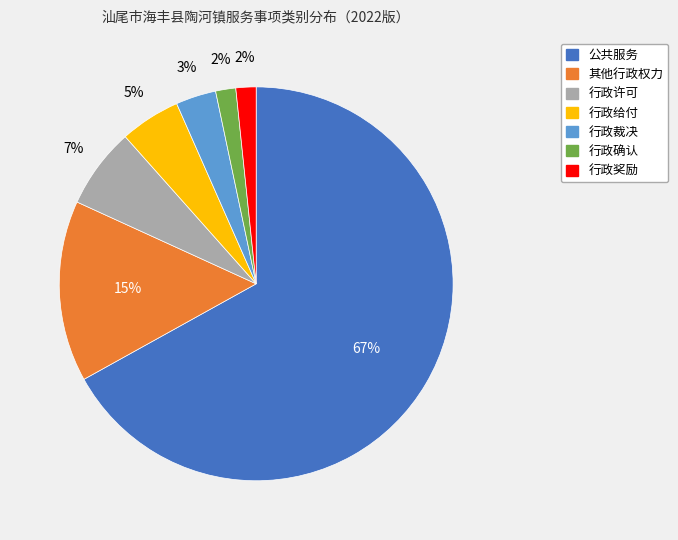

To the nearest percent, what portion does 行政确认 represent?

2%